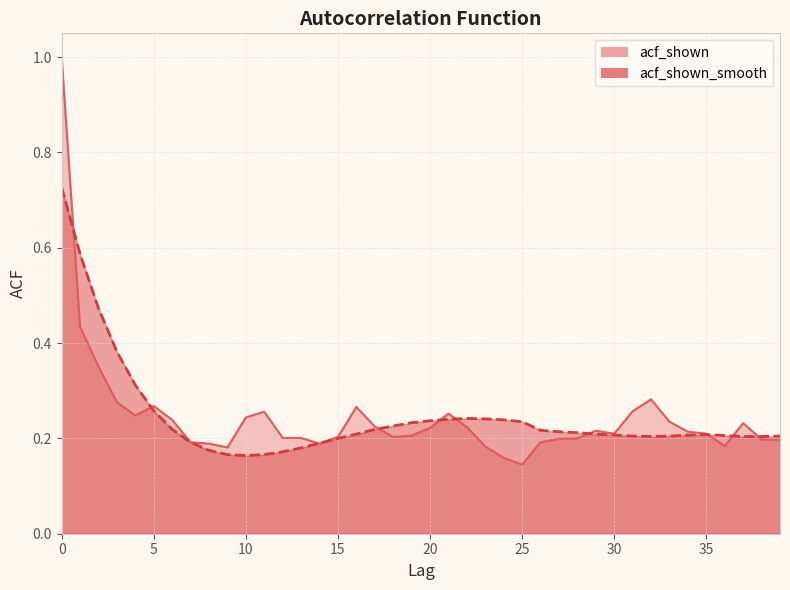

How many lines are shown in the chart?

2